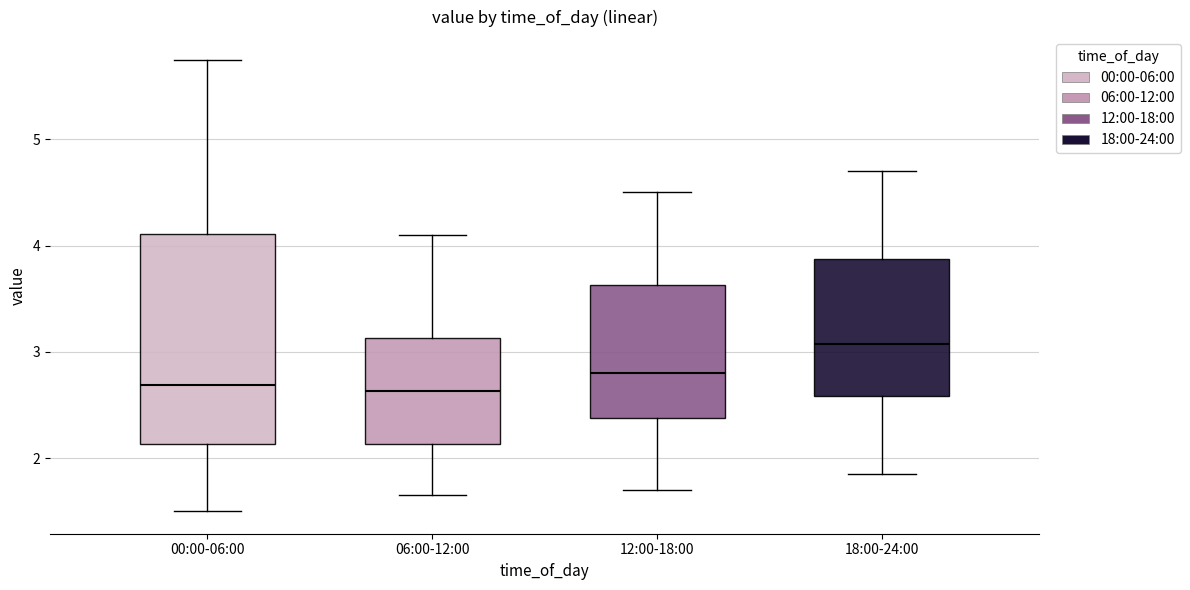

Which box is the tallest, from its lower edge to its upper edge?

00:00-06:00